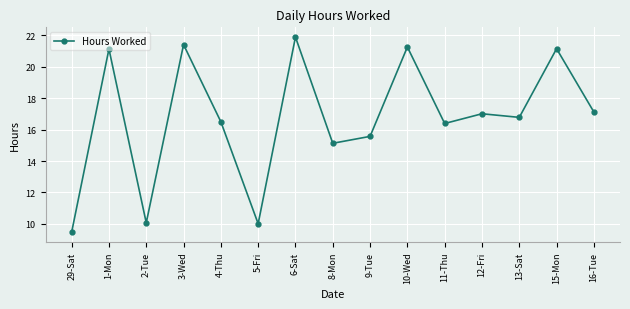

Is this an area chart (filled region under the line)?

No